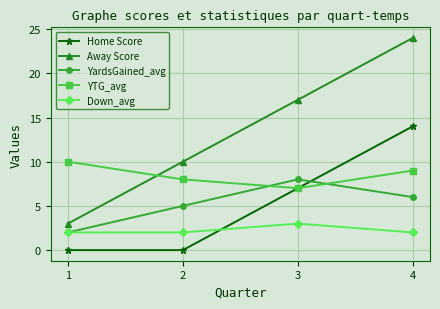

Which series has the largest total across all categories?

Away Score